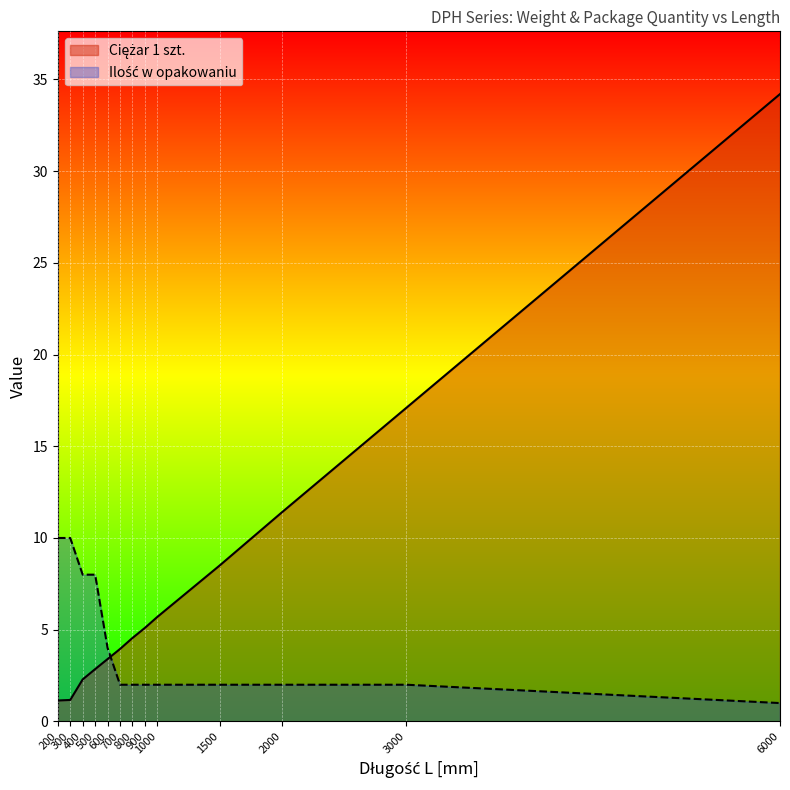

What is the difference between the maximum and minimum values in the Ciężar 1 szt. series?

33.1